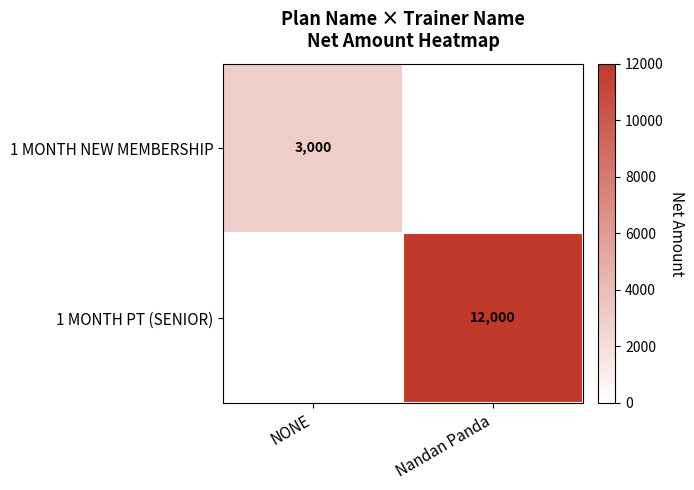

What is the maximum value shown in the chart?

12000